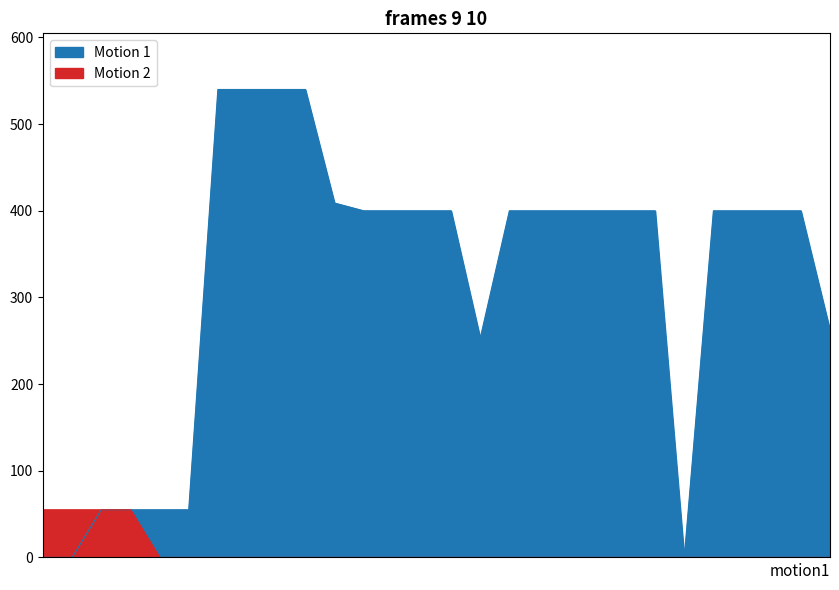

What is the highest value of the VEK series?

540